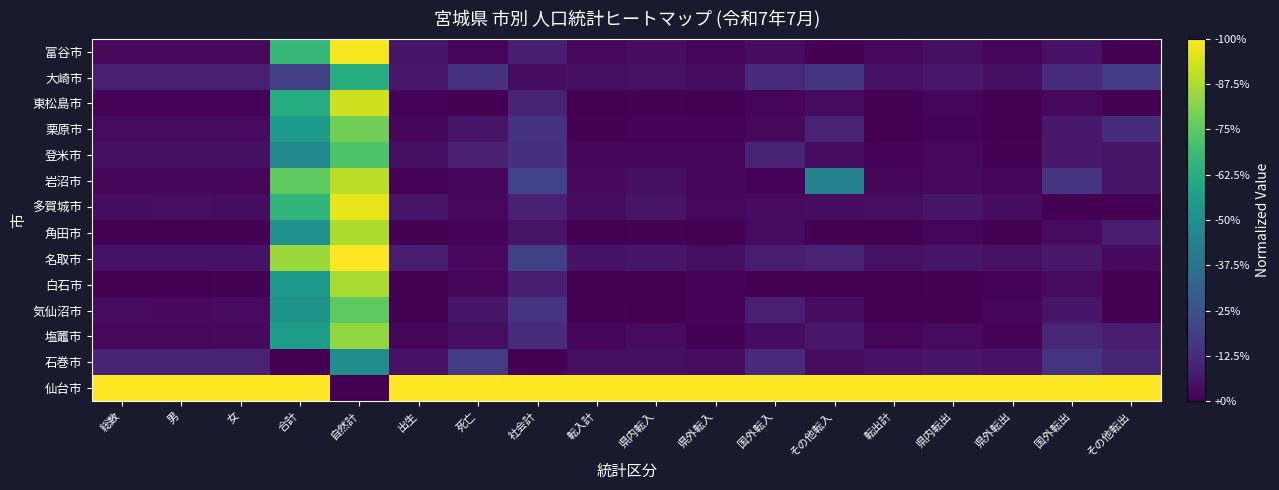

Reading right to left, extract all data points from this chart.

仙台市: その他転出=1.0	国外転出=1.0	県外転出=1.0	県内転出=1.0	転出計=1.0	その他転入=1.0	国外転入=1.0	県外転入=1.0	県内転入=1.0	転入計=1.0	社会計=1.0	死亡=1.0	出生=1.0	自然計=0.0	合計=1.0	女=1.0	男=1.0	総数=1.0
石巻市: その他転出=0.1	国外転出=0.1	県外転出=0.0	県内転出=0.1	転出計=0.0	その他転入=0.0	国外転入=0.1	県外転入=0.0	県内転入=0.0	転入計=0.0	社会計=0.0	死亡=0.2	出生=0.0	自然計=0.5	合計=0.0	女=0.1	男=0.1	総数=0.1
塩竈市: その他転出=0.1	国外転出=0.1	県外転出=0.0	県内転出=0.0	転出計=0.0	その他転入=0.1	国外転入=0.0	県外転入=0.0	県内転入=0.0	転入計=0.0	社会計=0.1	死亡=0.0	出生=0.0	自然計=0.8	合計=0.6	女=0.0	男=0.0	総数=0.0
気仙沼市: その他転出=0.0	国外転出=0.1	県外転出=0.0	県内転出=0.0	転出計=0.0	その他転入=0.0	国外転入=0.1	県外転入=0.0	県内転入=0.0	転入計=0.0	社会計=0.2	死亡=0.1	出生=0.0	自然計=0.8	合計=0.5	女=0.0	男=0.0	総数=0.0
白石市: その他転出=0.0	国外転出=0.0	県外転出=0.0	県内転出=0.0	転出計=0.0	その他転入=0.0	国外転入=0.0	県外転入=0.0	県内転入=0.0	転入計=0.0	社会計=0.1	死亡=0.0	出生=0.0	自然計=0.9	合計=0.5	女=0.0	男=0.0	総数=0.0
名取市: その他転出=0.0	国外転出=0.1	県外転出=0.0	県内転出=0.1	転出計=0.0	その他転入=0.1	国外転入=0.1	県外転入=0.0	県内転入=0.1	転入計=0.0	社会計=0.2	死亡=0.0	出生=0.1	自然計=1.0	合計=0.8	女=0.0	男=0.0	総数=0.0
角田市: その他転出=0.1	国外転出=0.0	県外転出=0.0	県内転出=0.0	転出計=0.0	その他転入=0.0	国外転入=0.0	県外転入=0.0	県内転入=0.0	転入計=0.0	社会計=0.1	死亡=0.0	出生=0.0	自然計=0.9	合計=0.5	女=0.0	男=0.0	総数=0.0
多賀城市: その他転出=0.0	国外転出=0.0	県外転出=0.0	県内転出=0.1	転出計=0.0	その他転入=0.0	国外転入=0.0	県外転入=0.0	県内転入=0.1	転入計=0.0	社会計=0.1	死亡=0.0	出生=0.1	自然計=1.0	合計=0.7	女=0.0	男=0.0	総数=0.0
岩沼市: その他転出=0.1	国外転出=0.1	県外転出=0.0	県内転出=0.0	転出計=0.0	その他転入=0.4	国外転入=0.0	県外転入=0.0	県内転入=0.0	転入計=0.0	社会計=0.2	死亡=0.0	出生=0.0	自然計=0.9	合計=0.8	女=0.0	男=0.0	総数=0.0
登米市: その他転出=0.1	国外転出=0.1	県外転出=0.0	県内転出=0.0	転出計=0.0	その他転入=0.0	国外転入=0.1	県外転入=0.0	県内転入=0.0	転入計=0.0	社会計=0.1	死亡=0.1	出生=0.0	自然計=0.7	合計=0.5	女=0.0	男=0.0	総数=0.0
栗原市: その他転出=0.1	国外転出=0.1	県外転出=0.0	県内転出=0.0	転出計=0.0	その他転入=0.1	国外転入=0.0	県外転入=0.0	県内転入=0.0	転入計=0.0	社会計=0.1	死亡=0.1	出生=0.0	自然計=0.8	合計=0.5	女=0.0	男=0.0	総数=0.0
東松島市: その他転出=0.0	国外転出=0.0	県外転出=0.0	県内転出=0.0	転出計=0.0	その他転入=0.0	国外転入=0.0	県外転入=0.0	県内転入=0.0	転入計=0.0	社会計=0.1	死亡=0.0	出生=0.0	自然計=0.9	合計=0.6	女=0.0	男=0.0	総数=0.0
大崎市: その他転出=0.2	国外転出=0.1	県外転出=0.0	県内転出=0.1	転出計=0.0	その他転入=0.2	国外転入=0.1	県外転入=0.0	県内転入=0.0	転入計=0.0	社会計=0.0	死亡=0.1	出生=0.1	自然計=0.6	合計=0.2	女=0.1	男=0.1	総数=0.1
富谷市: その他転出=0.0	国外転出=0.0	県外転出=0.0	県内転出=0.0	転出計=0.0	その他転入=0.0	国外転入=0.0	県外転入=0.0	県内転入=0.0	転入計=0.0	社会計=0.1	死亡=0.0	出生=0.1	自然計=1.0	合計=0.7	女=0.0	男=0.0	総数=0.0